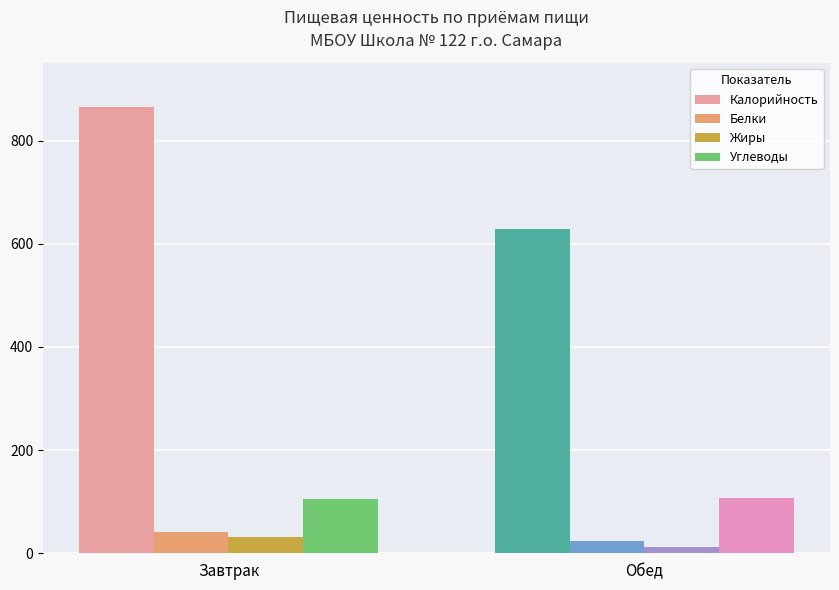

What is the spread (max minus min) of values at Завтрак?

834.0